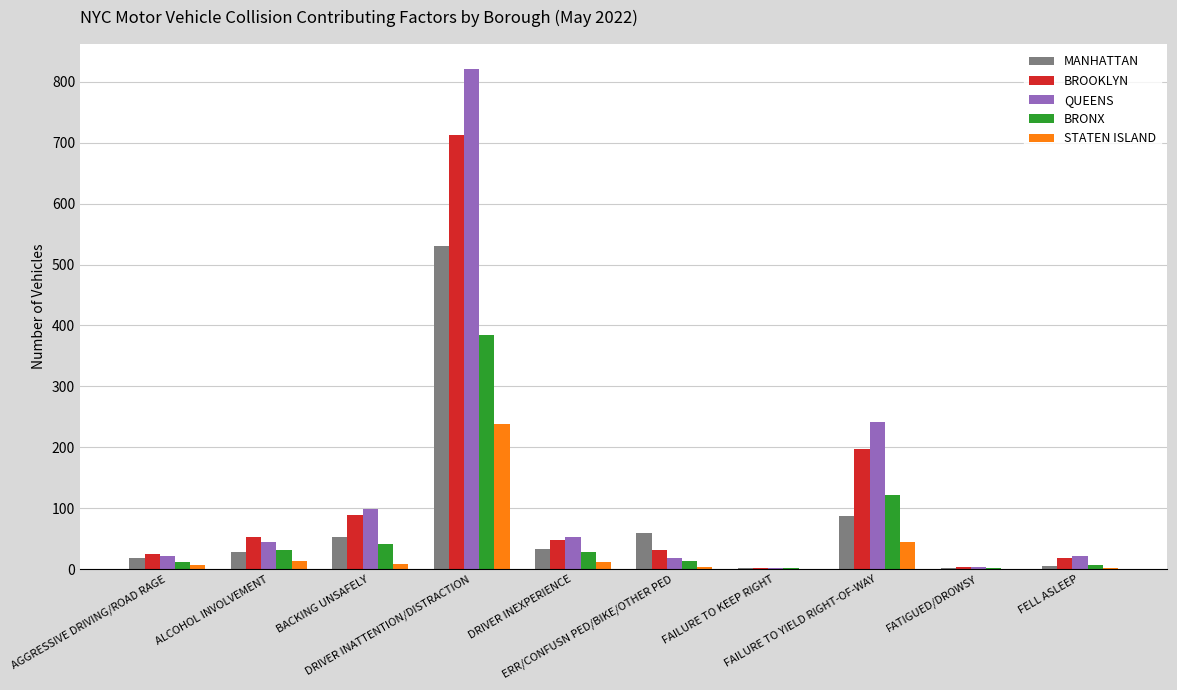

What is the greatest value displayed?

821